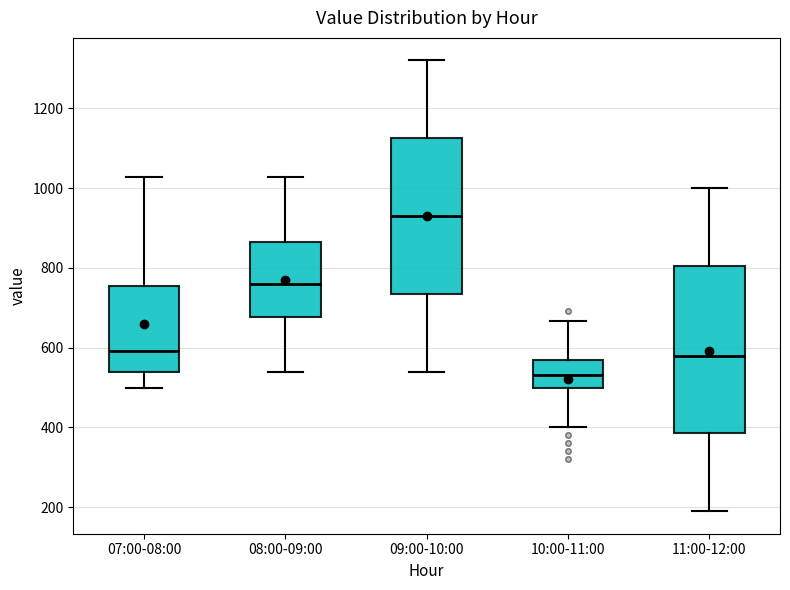

Which box is the tallest, from its lower edge to its upper edge?

11:00-12:00